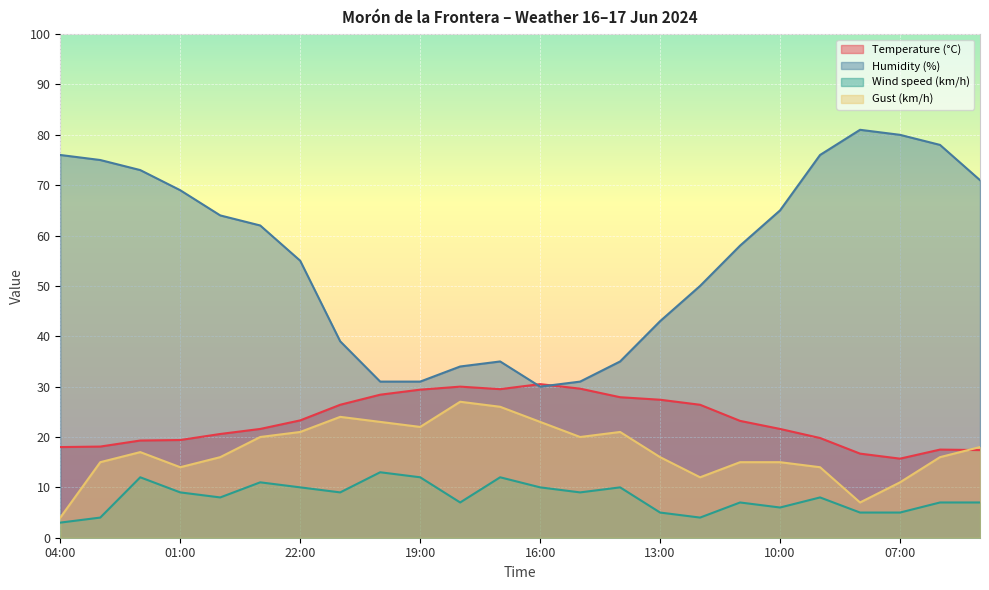

What is the sum of the Gust (km/h) values at 22:00 and 05:00?

39.0